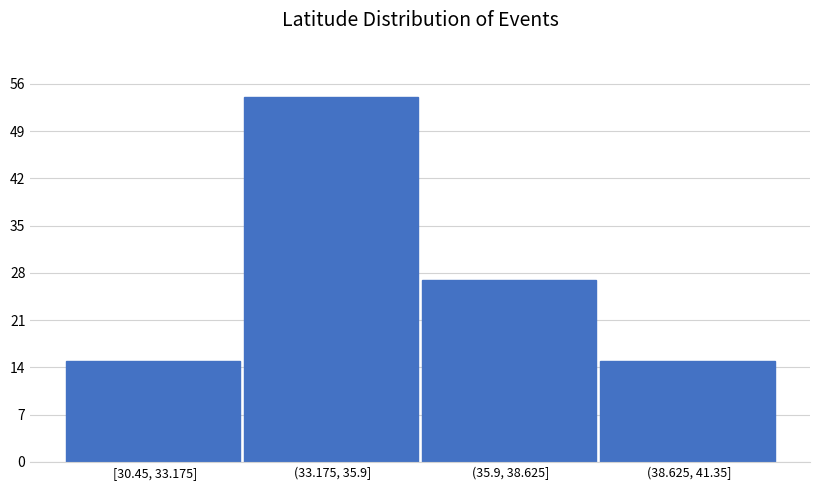

Reading left to right, extract all data points from this chart.

15	54	27	15